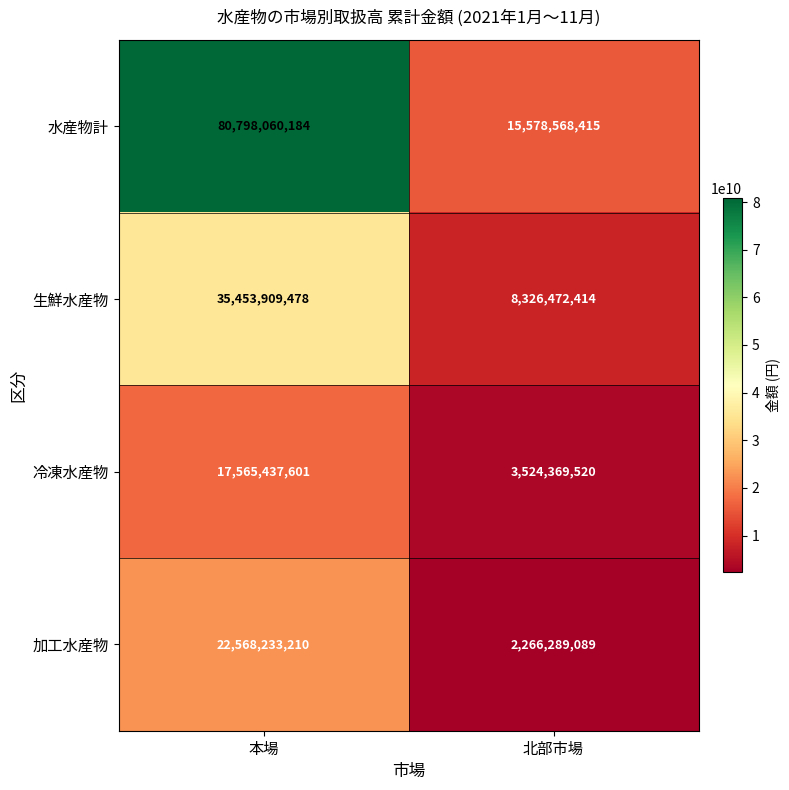

What value does the 生鮮水産物 series have at 本場?

35453909478